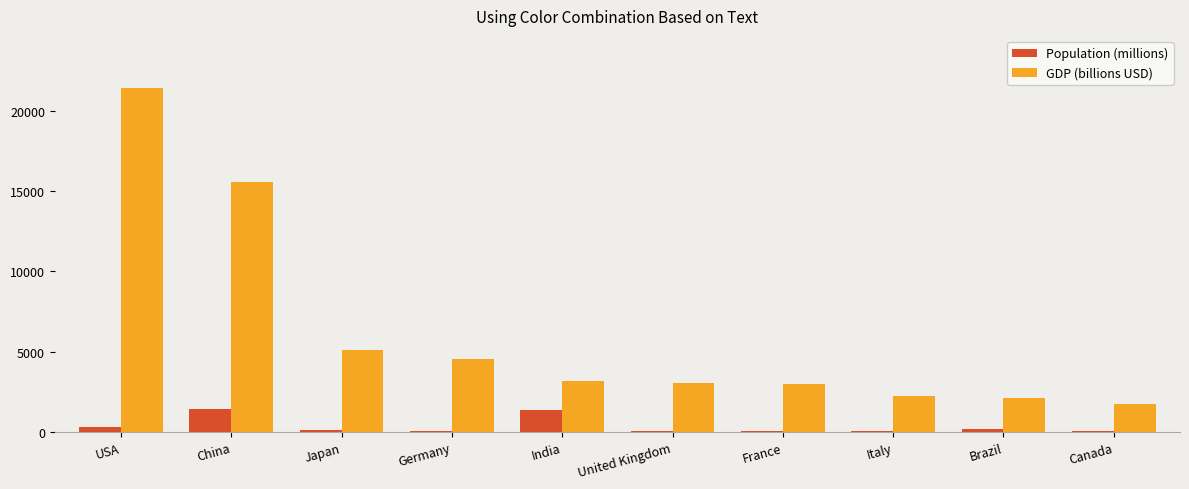

True or false: GDP (billions USD) has a value of 2139.0 at Brazil.

True